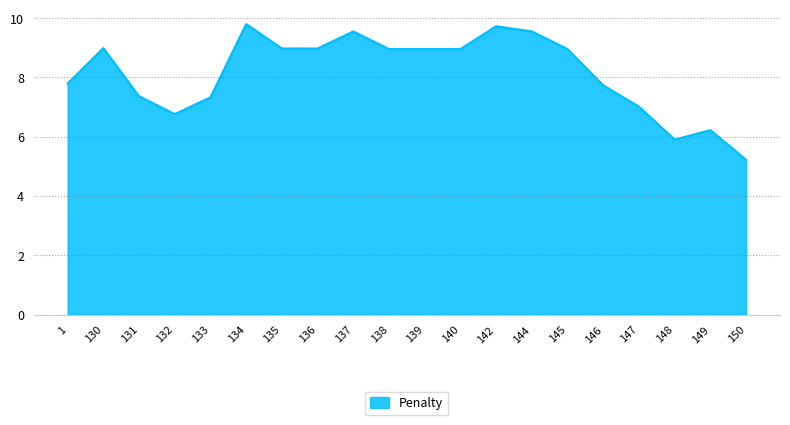

At which label does the data first exceed 8?

130